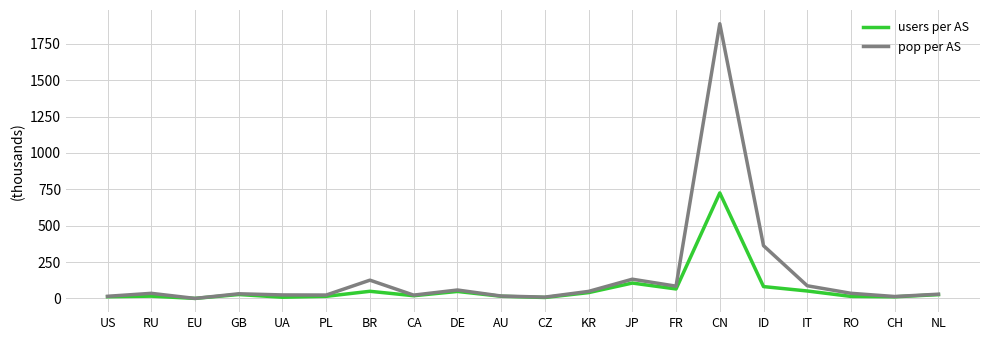

What is the difference between the second highest and second lowest values in the pop per AS series?

353.5